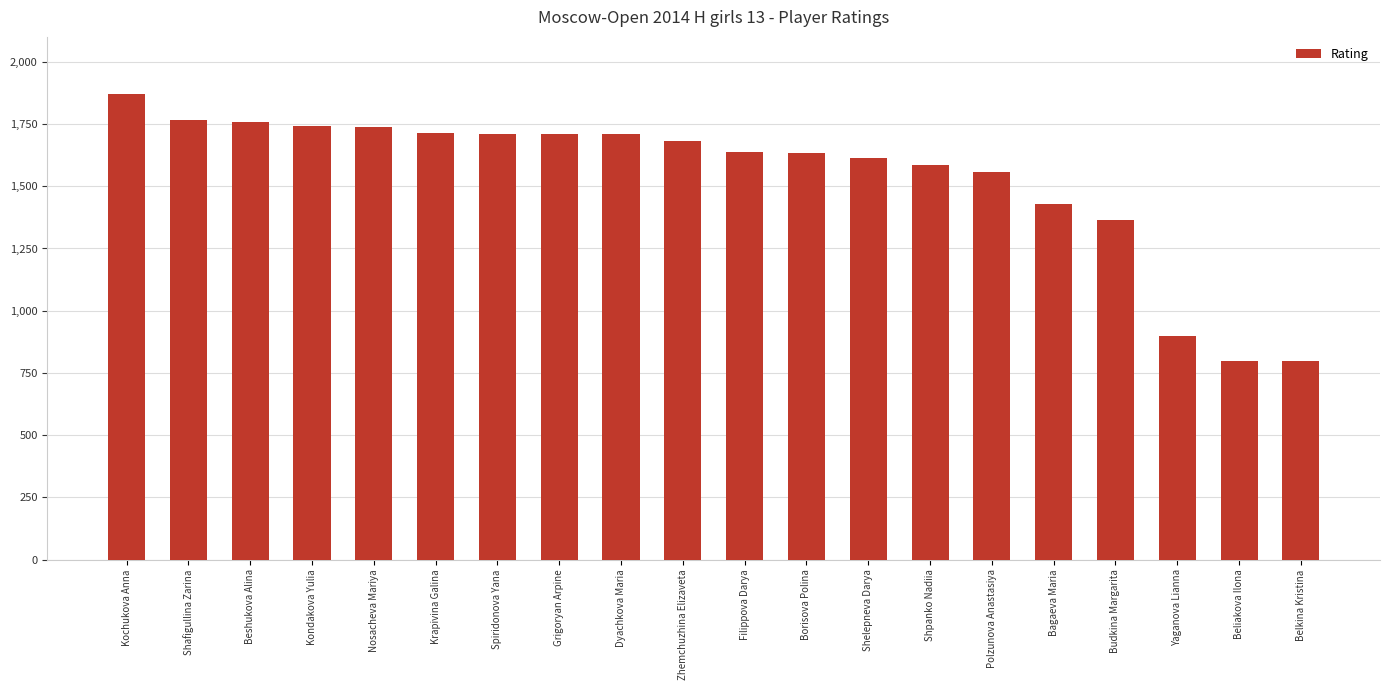

What is the greatest value displayed?

1869